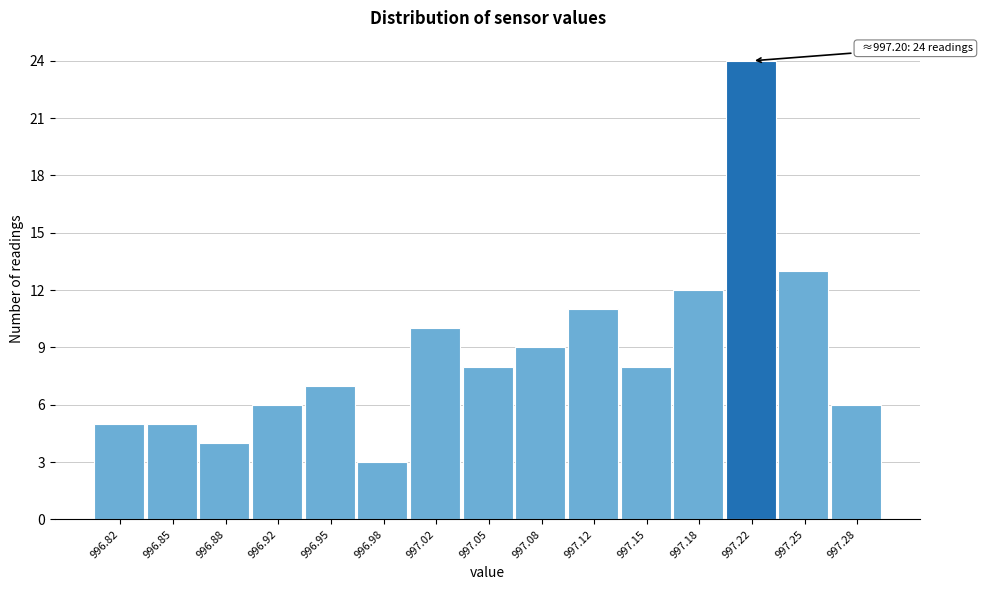

Which range on the x-axis has the tallest bar?

997.200 to 997.235